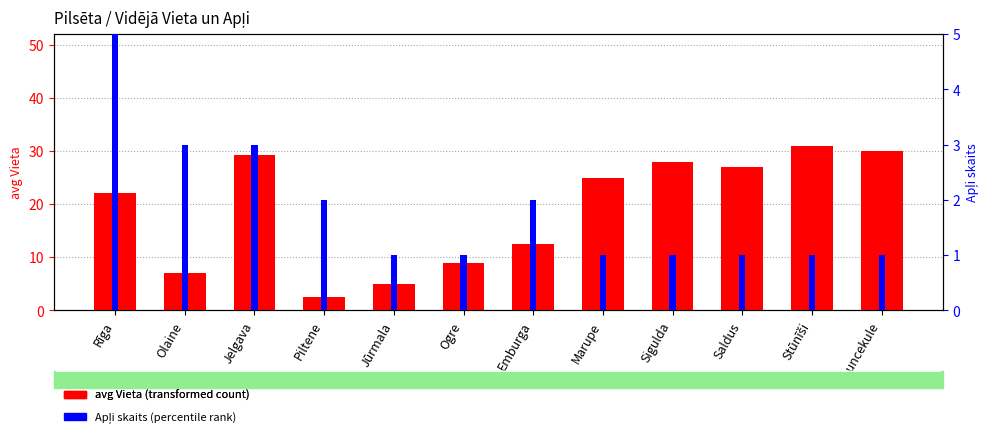

Is it true that avg Vieta (transformed count) equals 44.8 at Saldus?

False